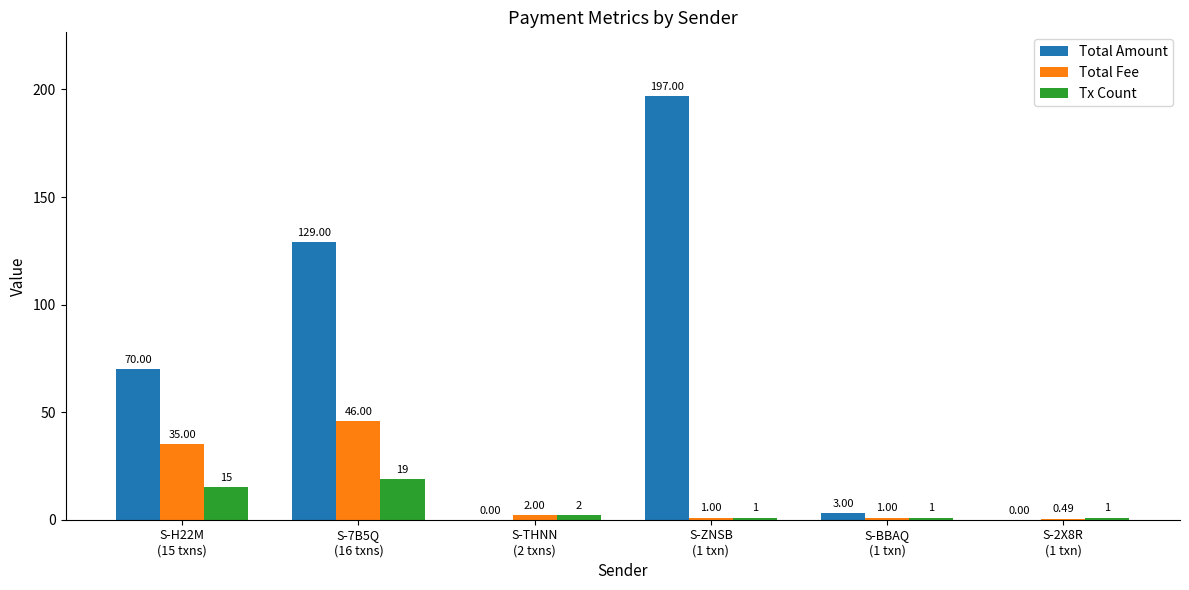

What are all the series names shown in the legend?

Total Amount, Total Fee, Tx Count